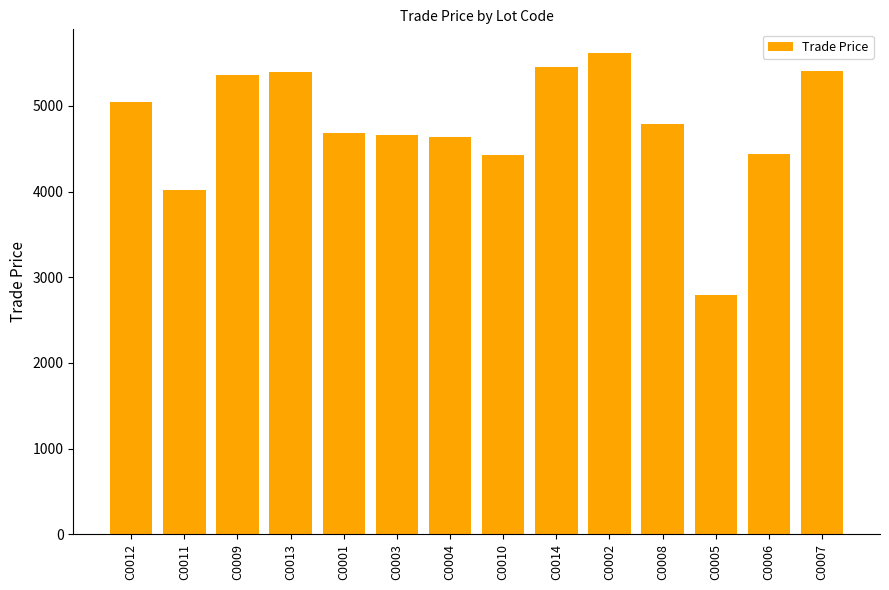

Between C0012 and C0009, which is larger?

C0009